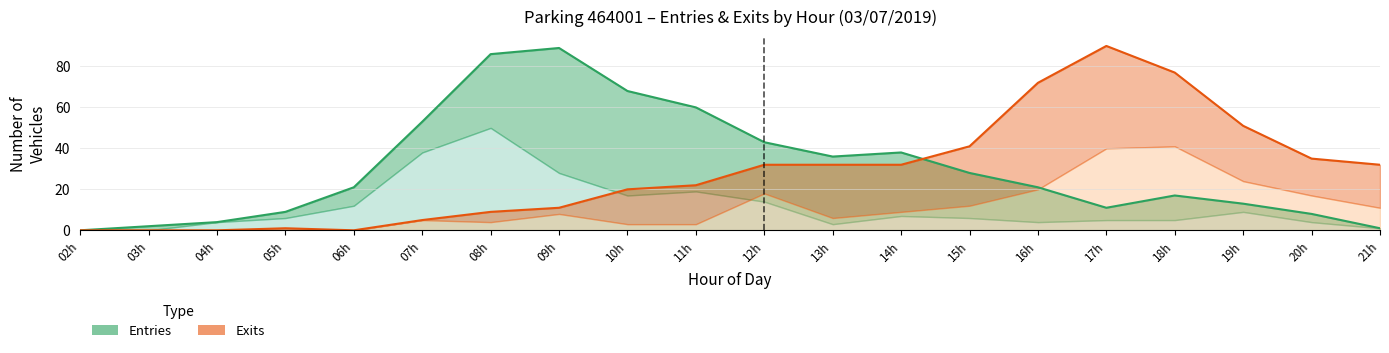

Reading left to right, list all the values displayed in this chart.

Entries (total): 02h=0	03h=2	04h=4	05h=9	06h=21	07h=53	08h=86	09h=89	10h=68	11h=60	12h=43	13h=36	14h=38	15h=28	16h=21	17h=11	18h=17	19h=13	20h=8	21h=1
Exits (total): 02h=0	03h=0	04h=0	05h=1	06h=0	07h=5	08h=9	09h=11	10h=20	11h=22	12h=32	13h=32	14h=32	15h=41	16h=72	17h=90	18h=77	19h=51	20h=35	21h=32